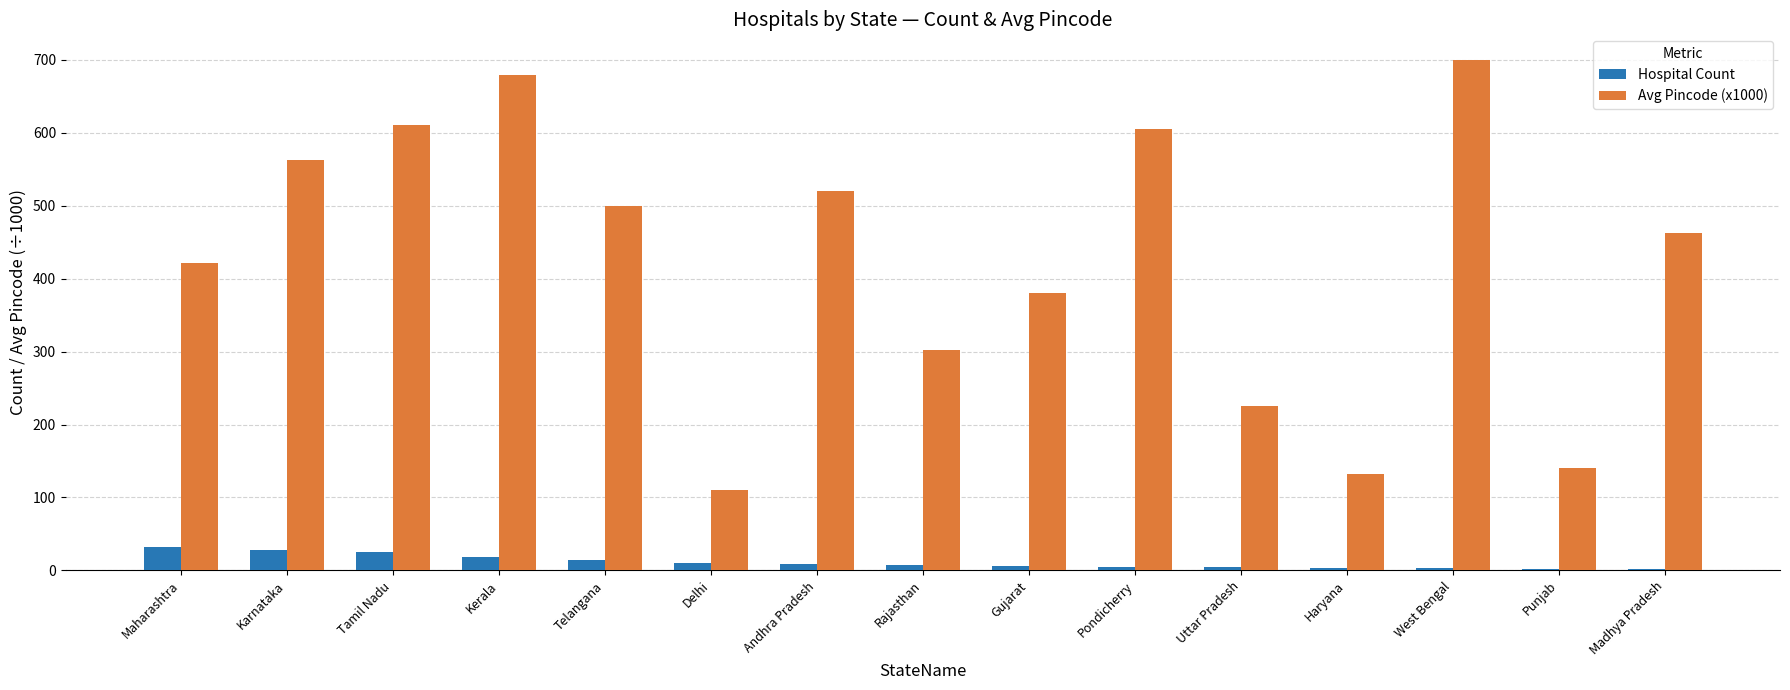

True or false: Hospital Count has a value of 4 at Uttar Pradesh.

True